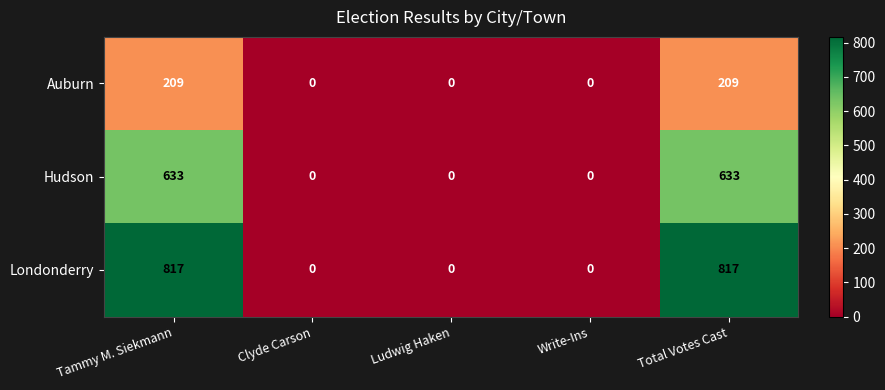

How many categories are shown in the chart?

5